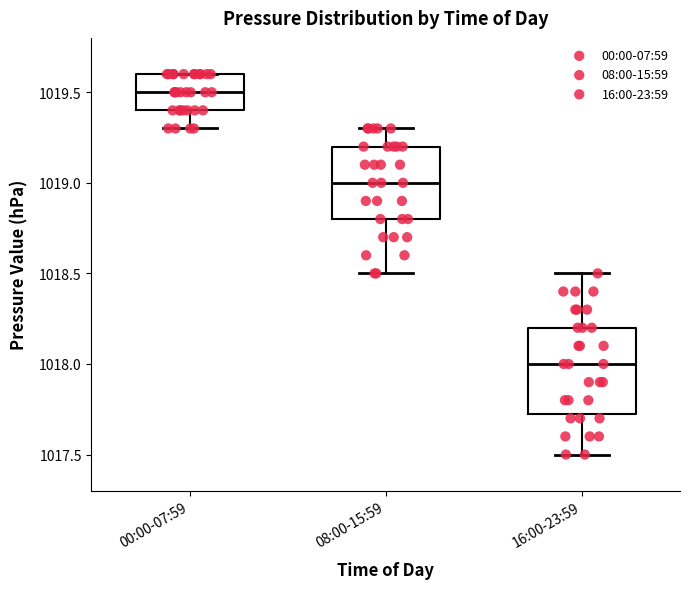

Which box is the tallest, from its lower edge to its upper edge?

16:00-23:59